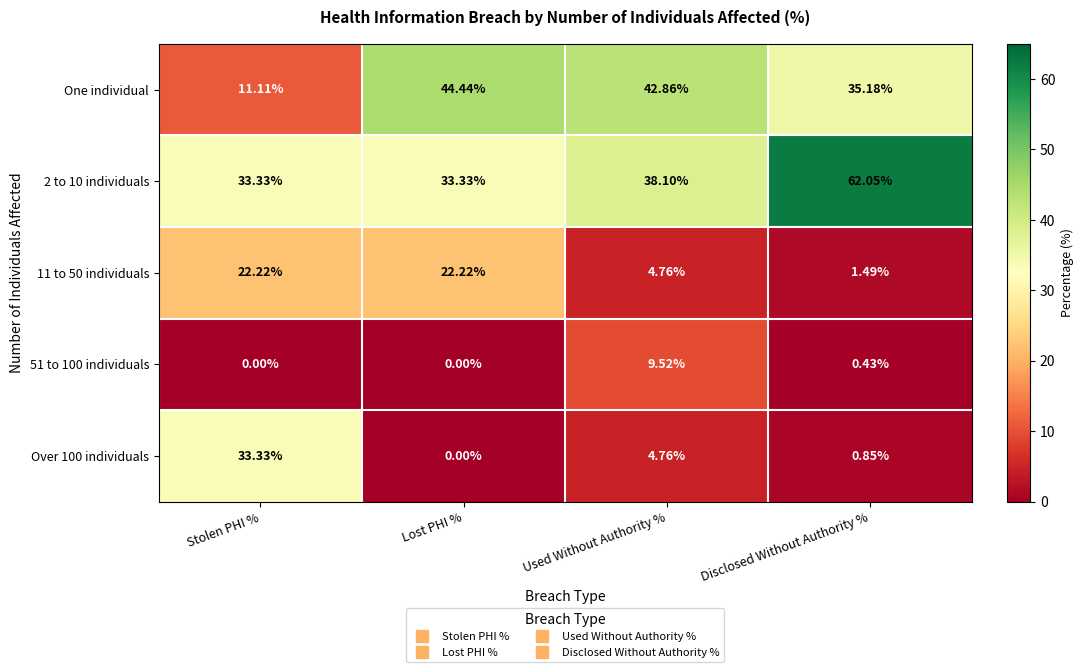

What is the total value across all series at Used Without Authority %?

100.0